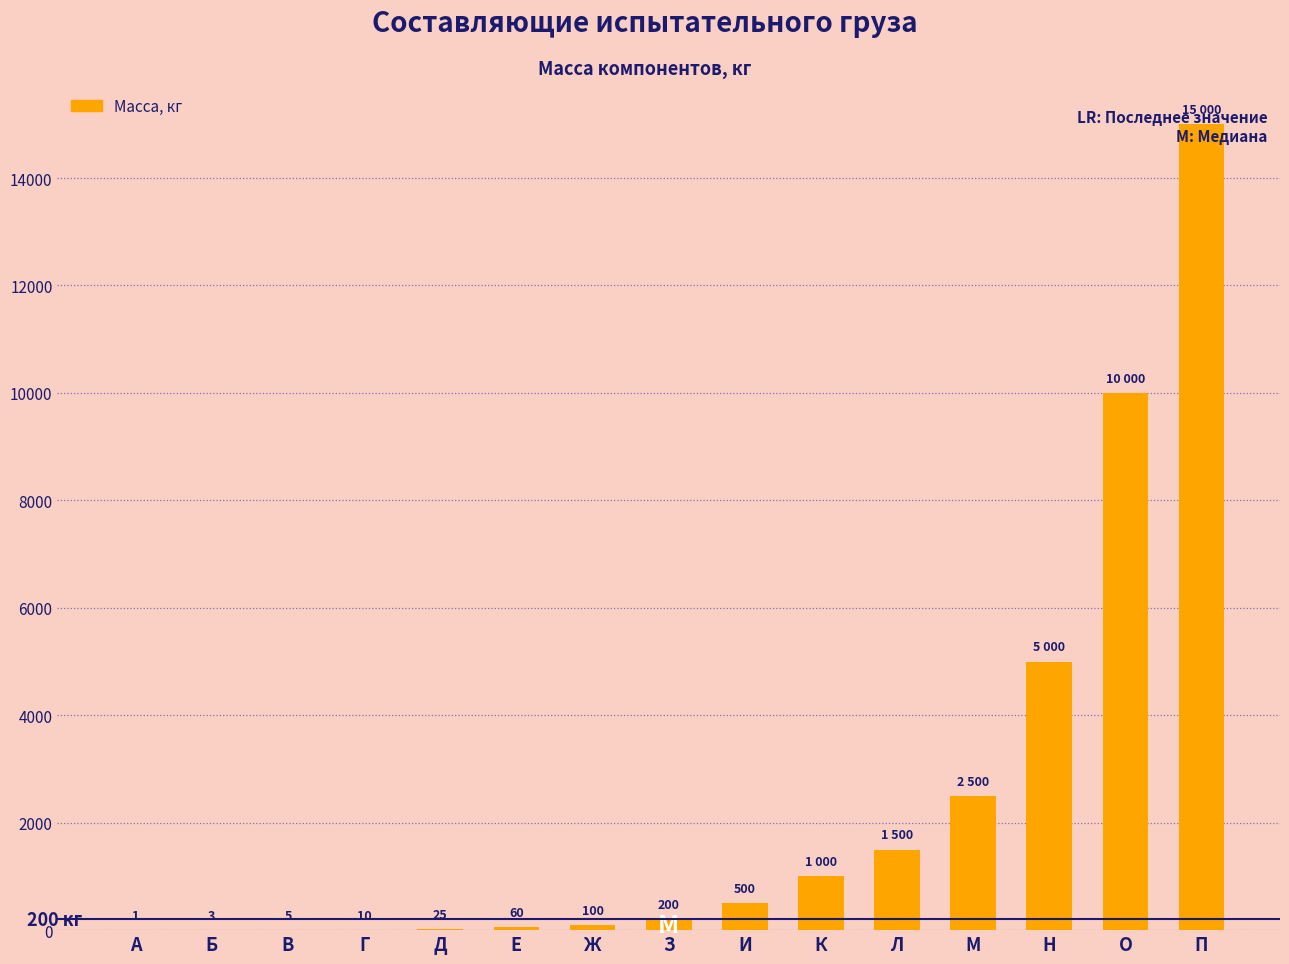

Reading left to right, extract all data points from this chart.

А=1	Б=3	В=5	Г=10	Д=25	Е=60	Ж=100	З=200	И=500	К=1000	Л=1500	М=2500	Н=5000	О=10000	П=15000